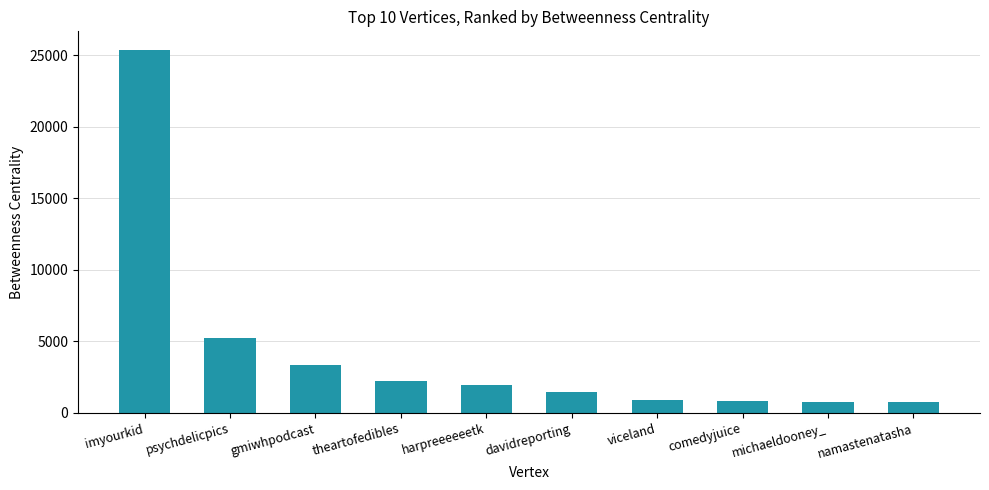

True or false: the data shows 940.0 at viceland.

True